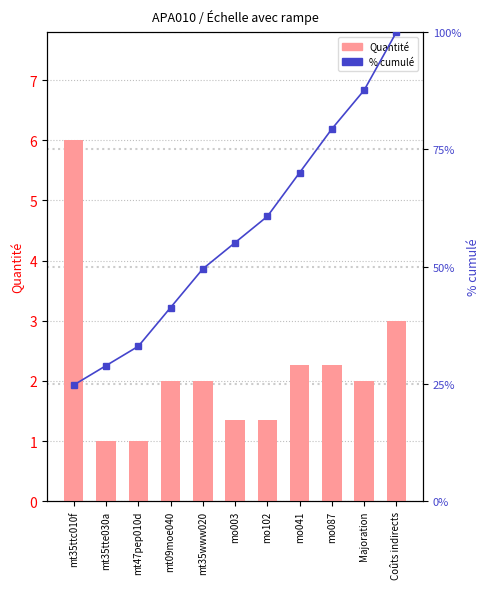

Which series has the largest total across all categories?

% cumulé